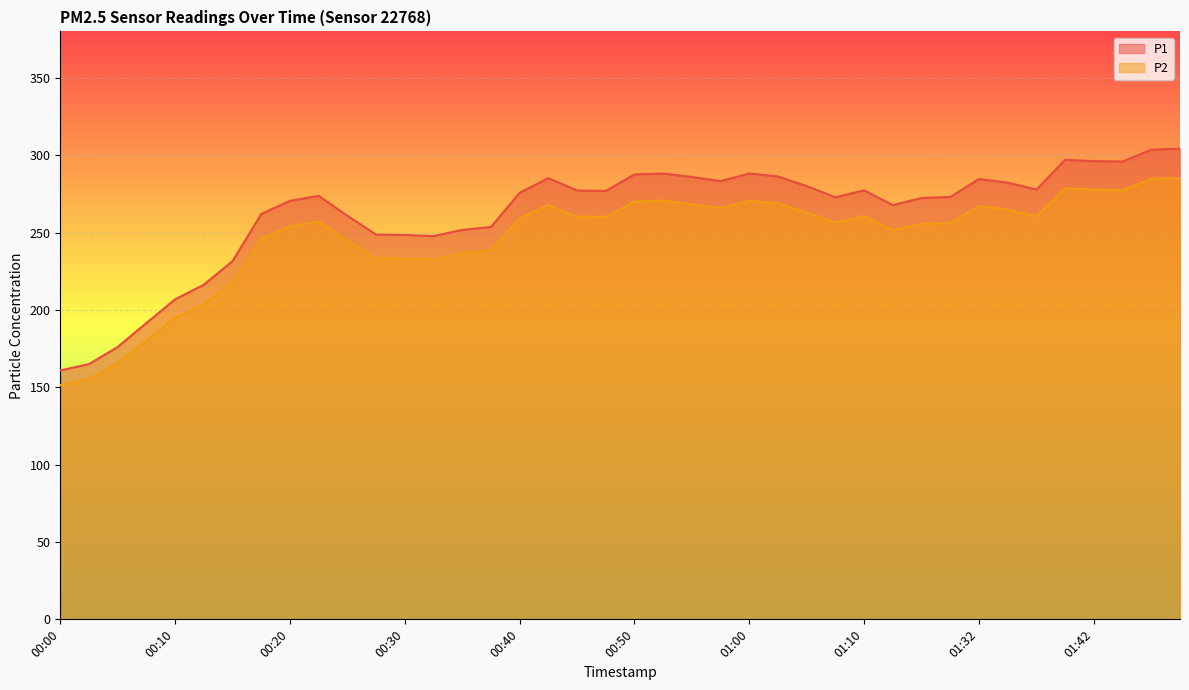

True or false: P2 has a value of 285.1 at 01:50.

True